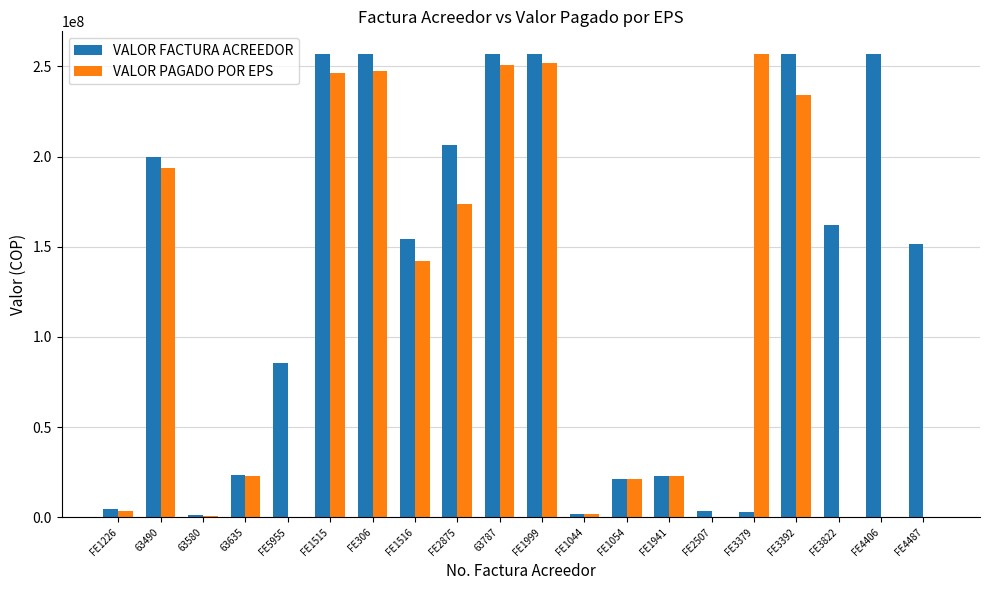

At which label is VALOR PAGADO POR EPS closest to 128288073?

FE1516